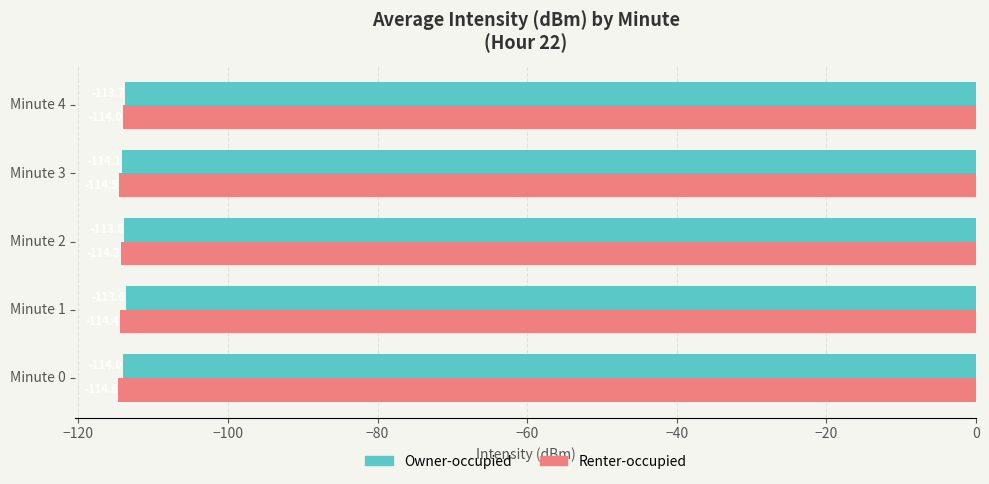

What value does the Owner-occupied series have at Minute 2?

-113.8